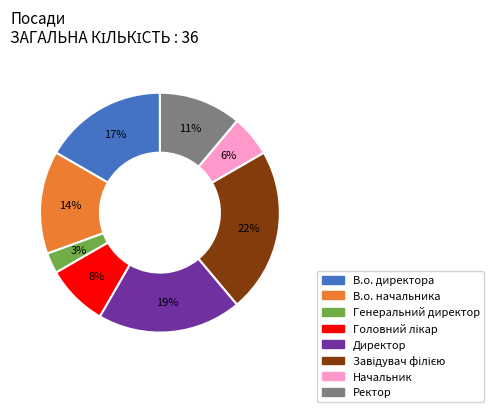

How many segments does this pie chart have?

8